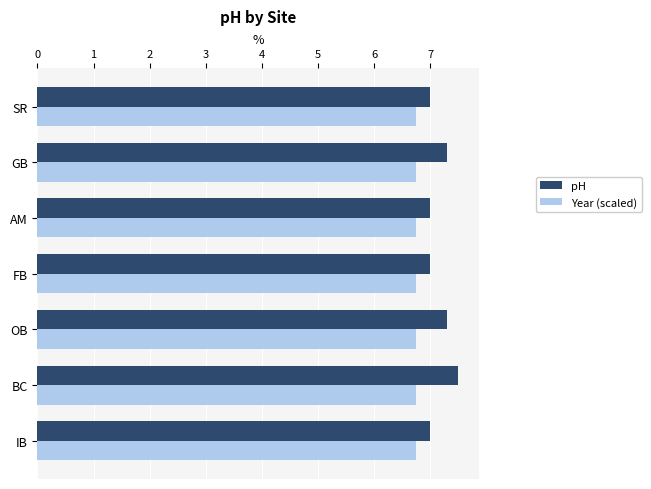

How many pH values are between 7 and 8?

7